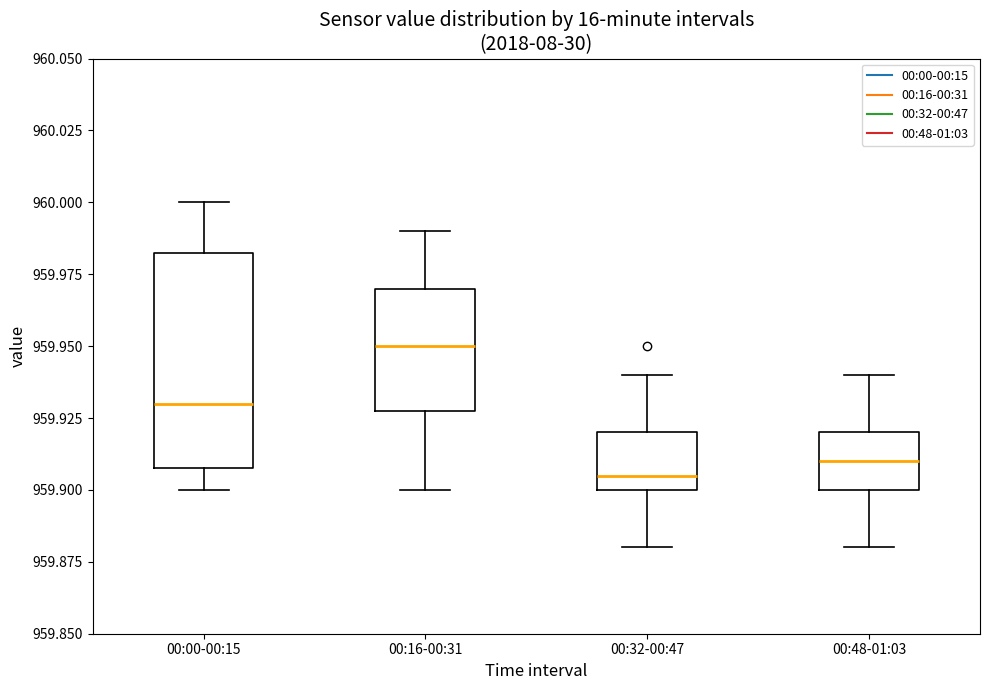

Where does the median line of the box for 00:16-00:31 sit on the y-axis? The values are not printed on the chart, so give them approximately, as read against the axis.

959.950